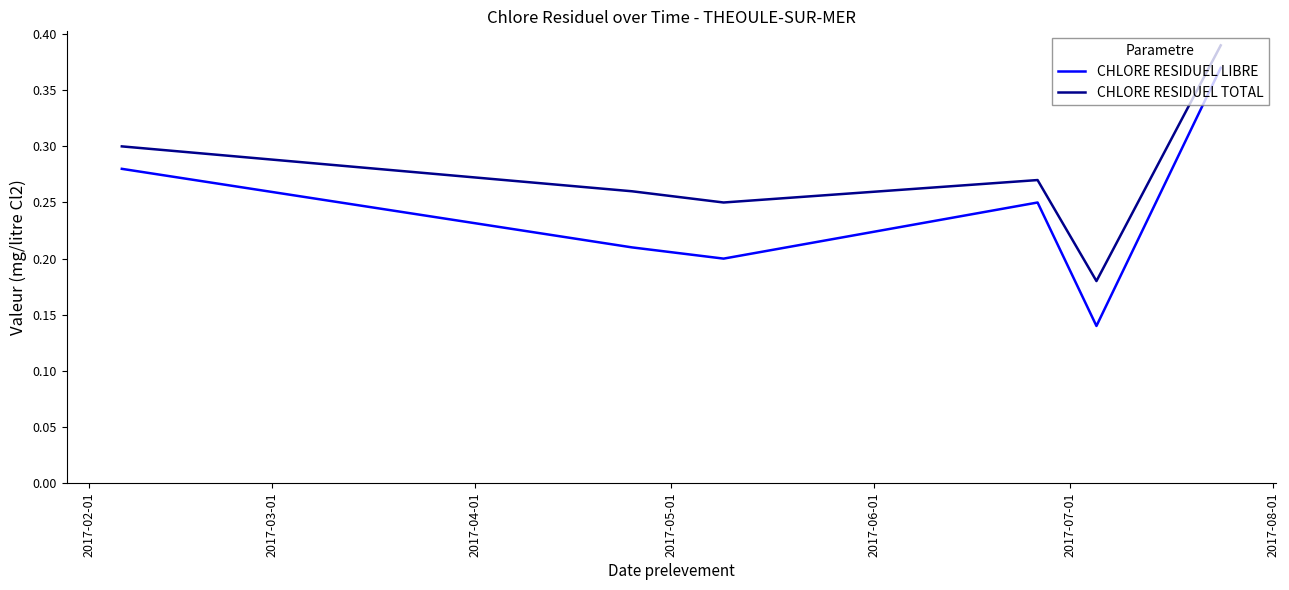

True or false: CHLORE RESIDUEL TOTAL and CHLORE RESIDUEL LIBRE intersect in this chart.

False